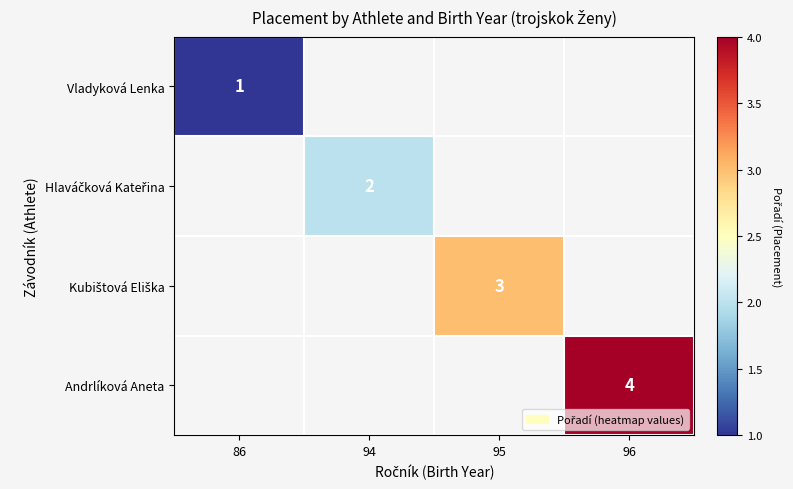

Which category has the lowest value across all series?

86